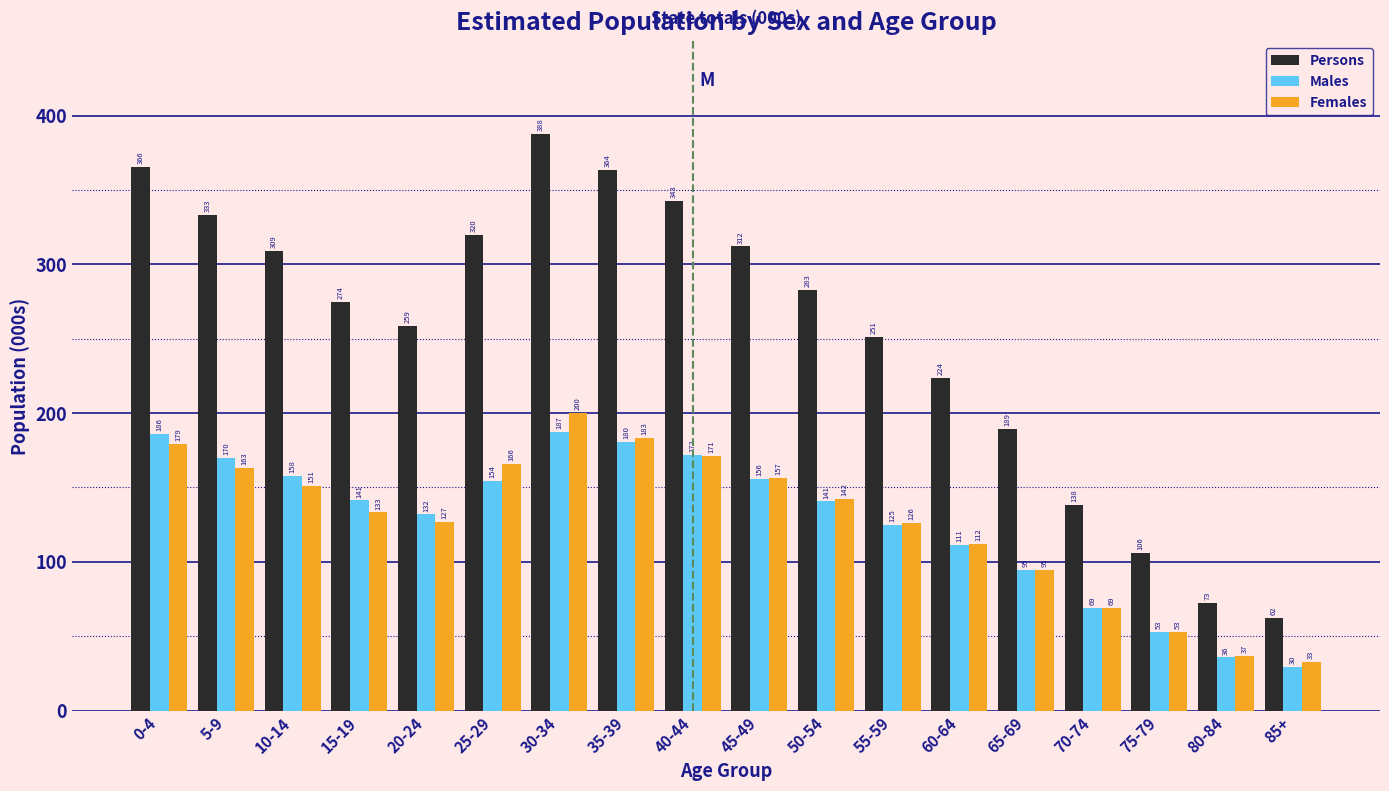

Which category has the highest value in the Males series?

30-34